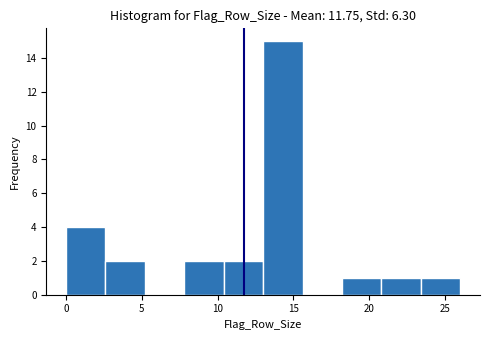

Reading left to right, transcribe this chart: for each bar, give the range it covers on the x-axis and its height. Neither the bar edges nor the heights are printed on the chart, so give them approximately, as read against the axes.

0.0 to 2.6: 4
2.6 to 5.2: 2
5.2 to 7.8: 0
7.8 to 10.4: 2
10.4 to 13.0: 2
13.0 to 15.6: 15
15.6 to 18.2: 0
18.2 to 20.8: 1
20.8 to 23.4: 1
23.4 to 26.0: 1